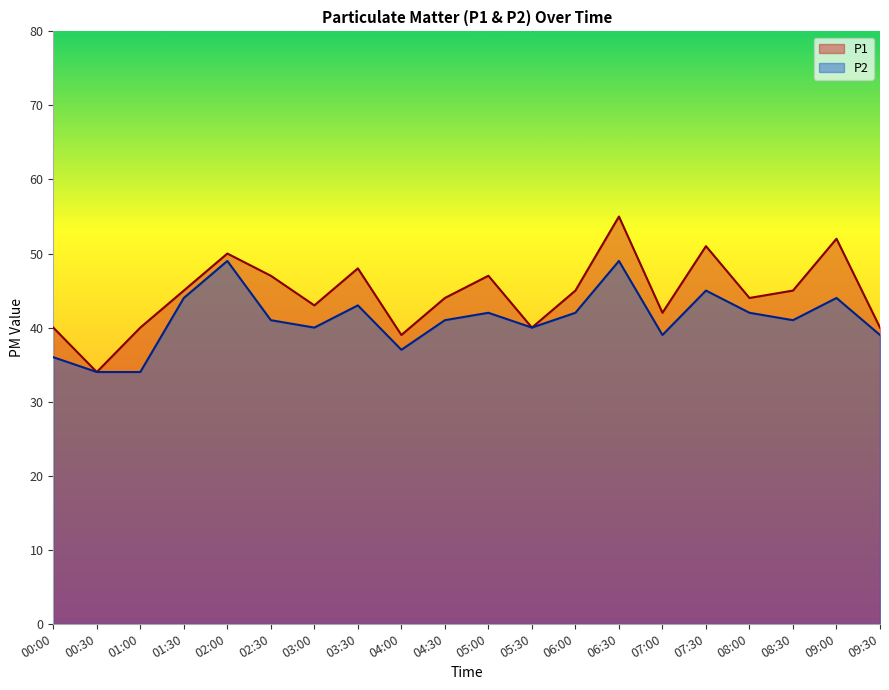

Which series has the widest spread of values?

P1